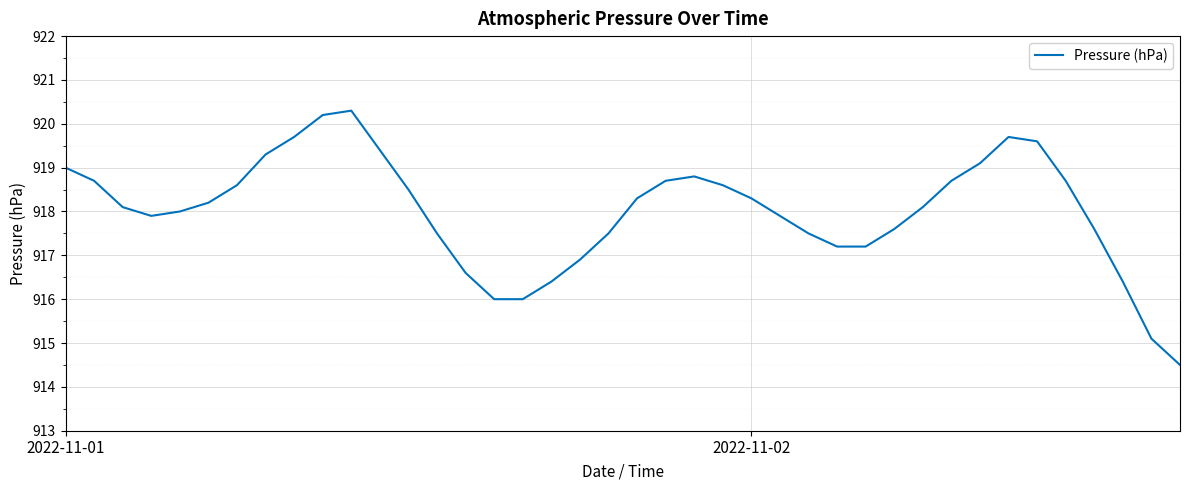

What is the difference between the maximum and minimum values?

5.8